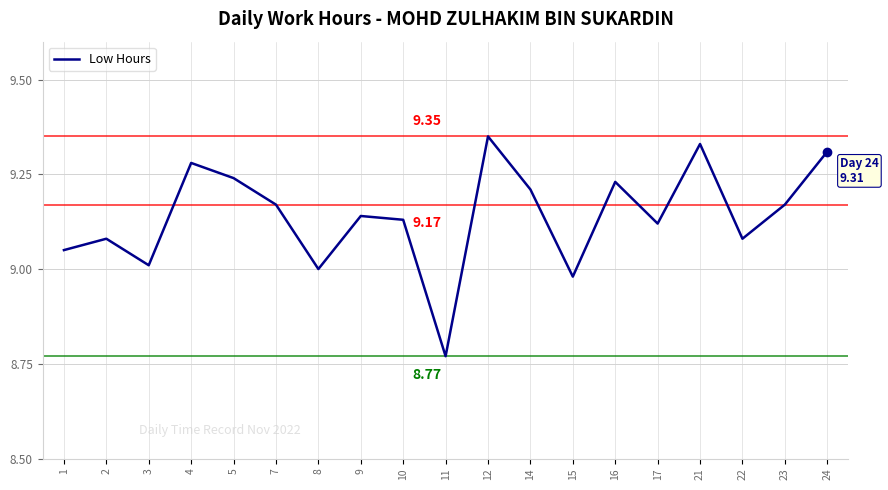

What is the difference between the maximum and minimum values?

0.6